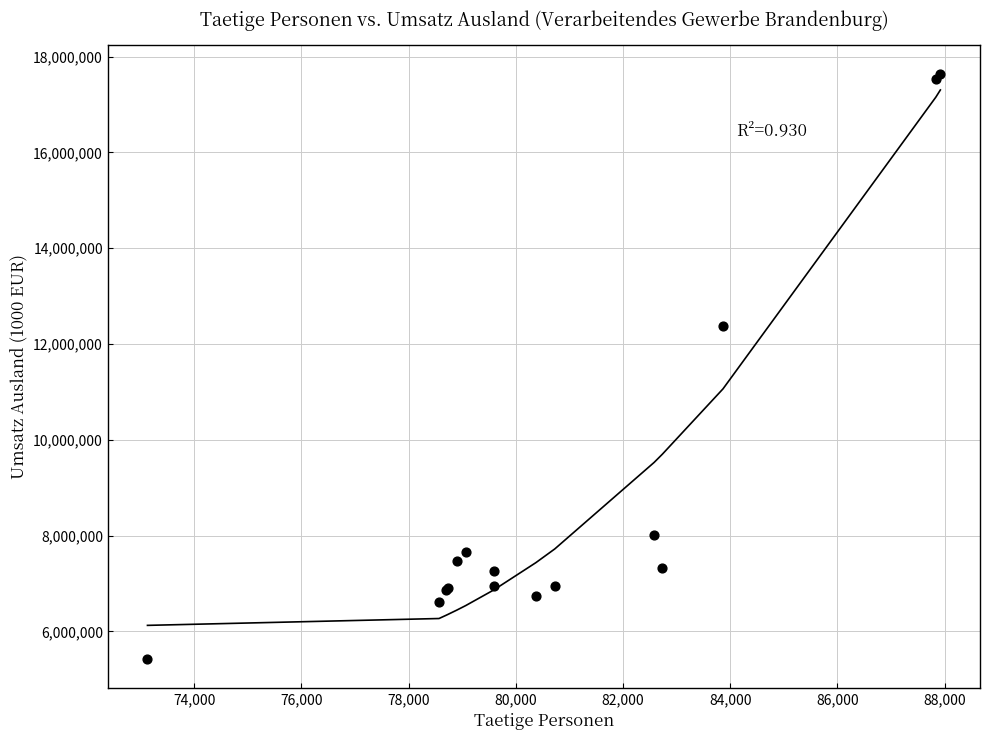

What Y value in the scatter plot is closest to 11528721?

12380525